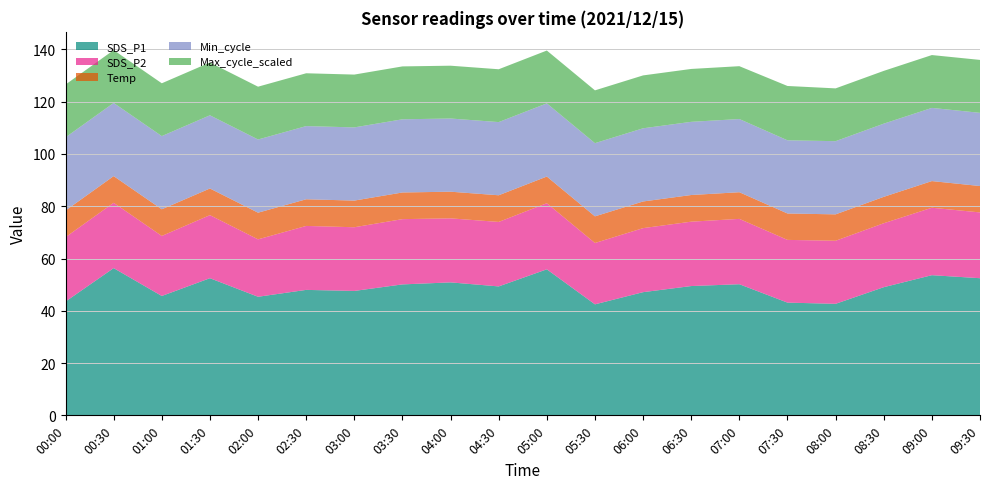

Reading right to left, extract all data points from this chart.

SDS_P1: 09:30=52.5	09:00=53.6	08:30=49.0	08:00=42.7	07:30=43.1	07:00=50.2	06:30=49.5	06:00=47.1	05:30=42.5	05:00=55.9	04:30=49.3	04:00=50.9	03:30=50.1	03:00=47.6	02:30=48.0	02:00=45.4	01:30=52.5	01:00=45.7	00:30=56.3	00:00=43.5
SDS_P2: 09:30=25.2	09:00=25.8	08:30=24.5	08:00=24.1	07:30=24.0	07:00=25.0	06:30=24.6	06:00=24.5	05:30=23.5	05:00=25.3	04:30=24.7	04:00=24.5	03:30=25.0	03:00=24.4	02:30=24.5	02:00=22.0	01:30=24.1	01:00=23.0	00:30=25.0	00:00=24.6
Temp: 09:30=10.1	09:00=10.2	08:30=10.1	08:00=10.1	07:30=10.1	07:00=10.2	06:30=10.2	06:00=10.2	05:30=10.2	05:00=10.2	04:30=10.2	04:00=10.2	03:30=10.2	03:00=10.2	02:30=10.2	02:00=10.2	01:30=10.2	01:00=10.2	00:30=10.2	00:00=10.2
Min_cycle: 09:30=28.0	09:00=28.0	08:30=28.0	08:00=28.0	07:30=28.0	07:00=28.0	06:30=28.0	06:00=28.0	05:30=28.0	05:00=28.0	04:30=28.0	04:00=28.0	03:30=28.0	03:00=28.0	02:30=28.0	02:00=28.0	01:30=28.0	01:00=28.0	00:30=28.0	00:00=28.0
Max_cycle_scaled: 09:30=20.3	09:00=20.2	08:30=20.2	08:00=20.2	07:30=20.8	07:00=20.2	06:30=20.2	06:00=20.2	05:30=20.2	05:00=20.2	04:30=20.2	04:00=20.2	03:30=20.2	03:00=20.2	02:30=20.2	02:00=20.2	01:30=20.2	01:00=20.2	00:30=20.2	00:00=20.2